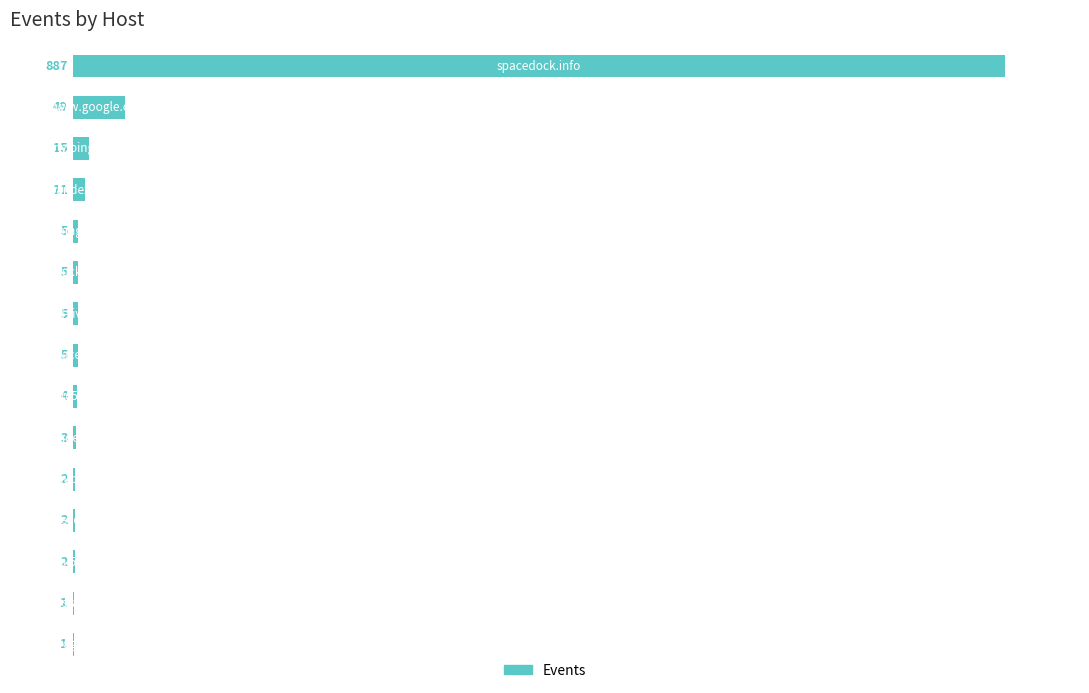

What is the maximum value shown in the chart?

887